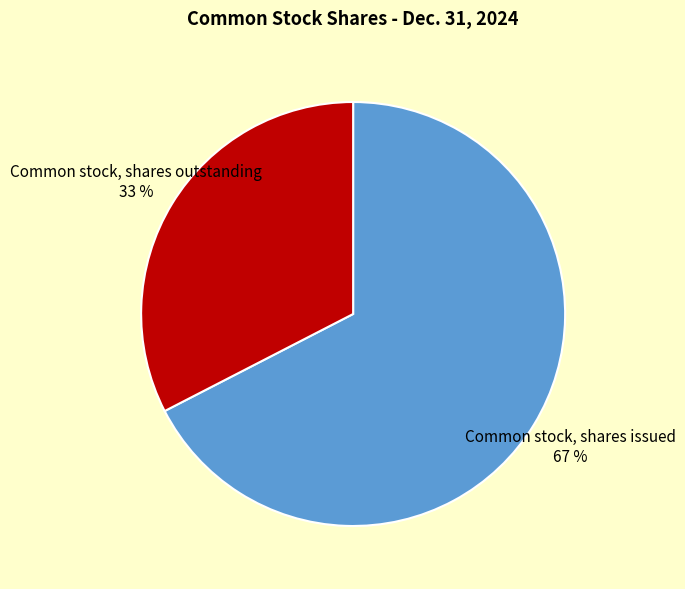

To the nearest percent, what is the combined percentage of Common stock, shares issued and Common stock, shares outstanding?

100%